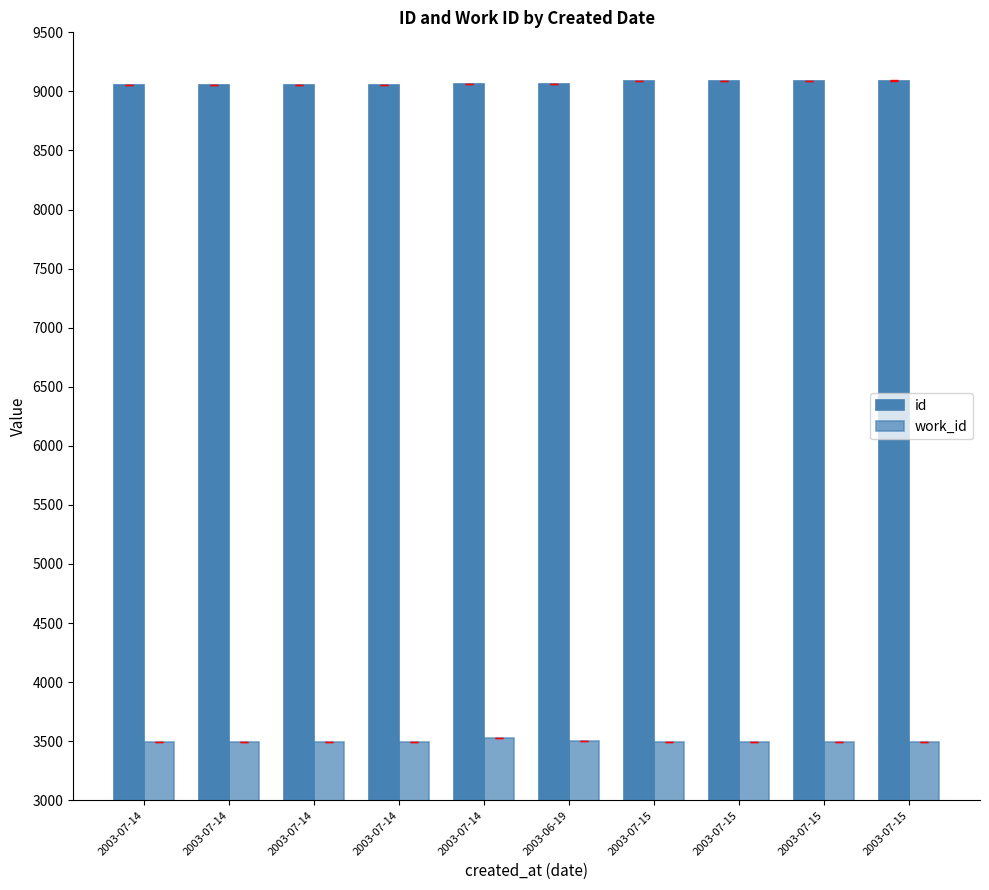

Which series has the largest range (max minus min)?

id